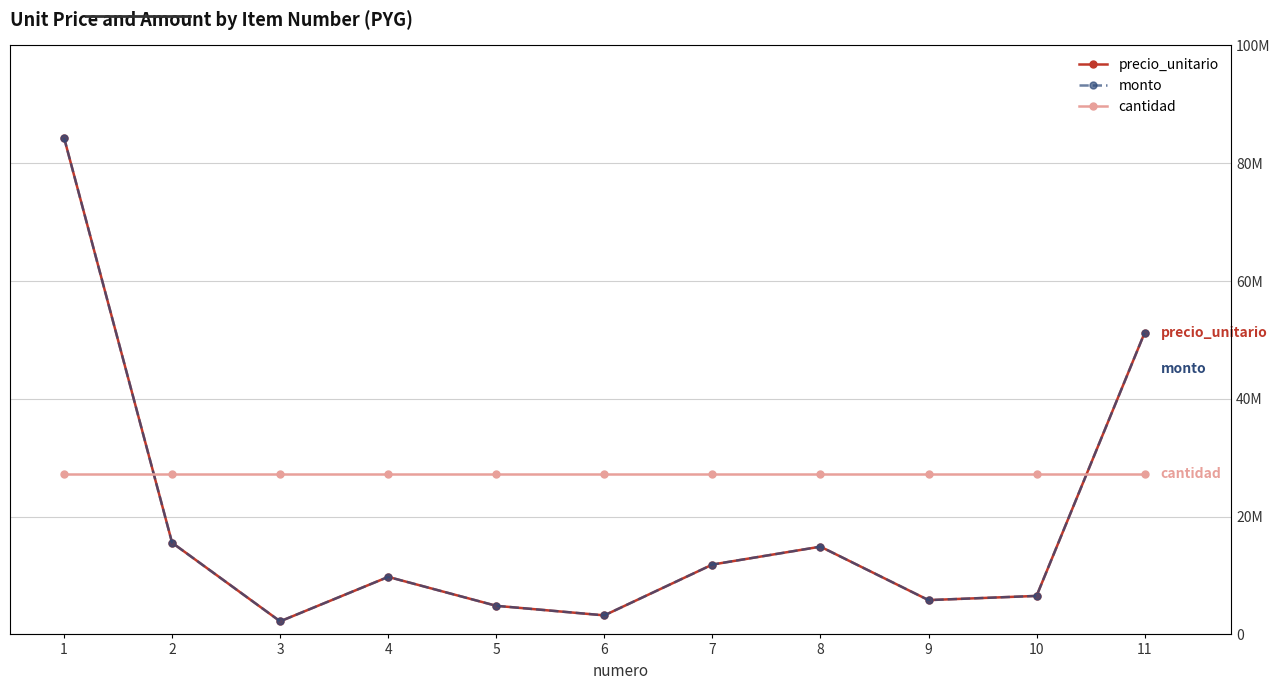

Where is cantidad nearest to the value 1?

1